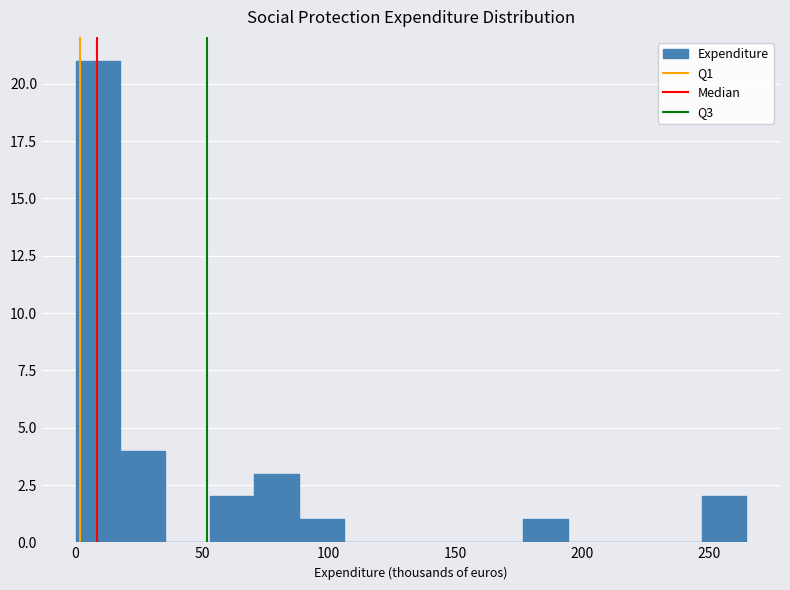

Read against the x-axis, roughly where is the centre of the tallest bar?

10